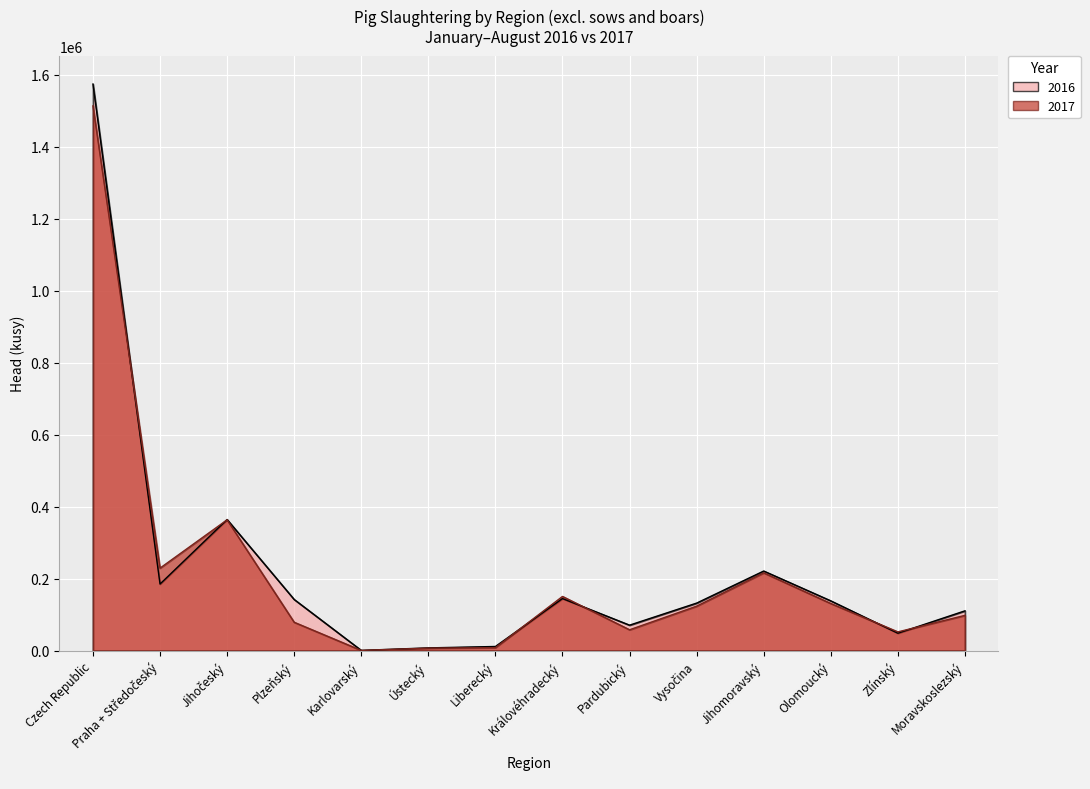

At Liberecký, list the series in order from smallest to largest.

2017, 2016